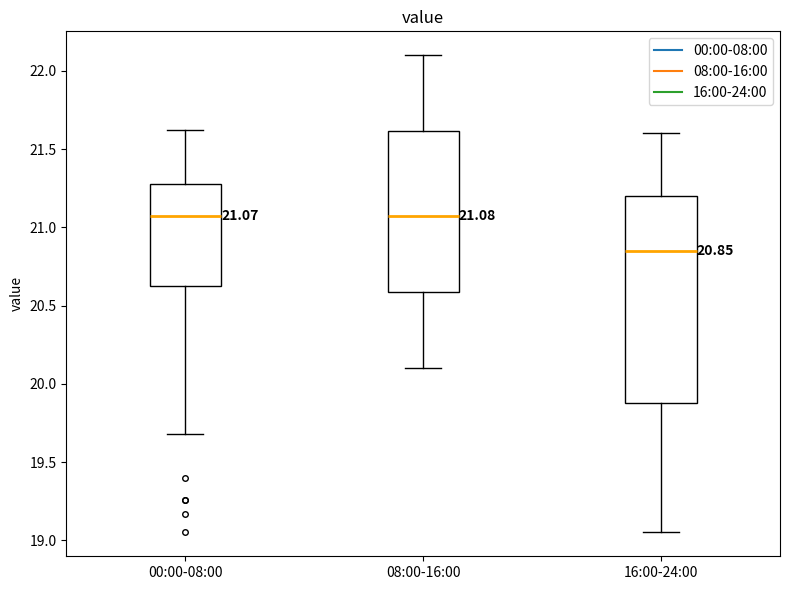

Which box's median line is the lowest?

16:00-24:00